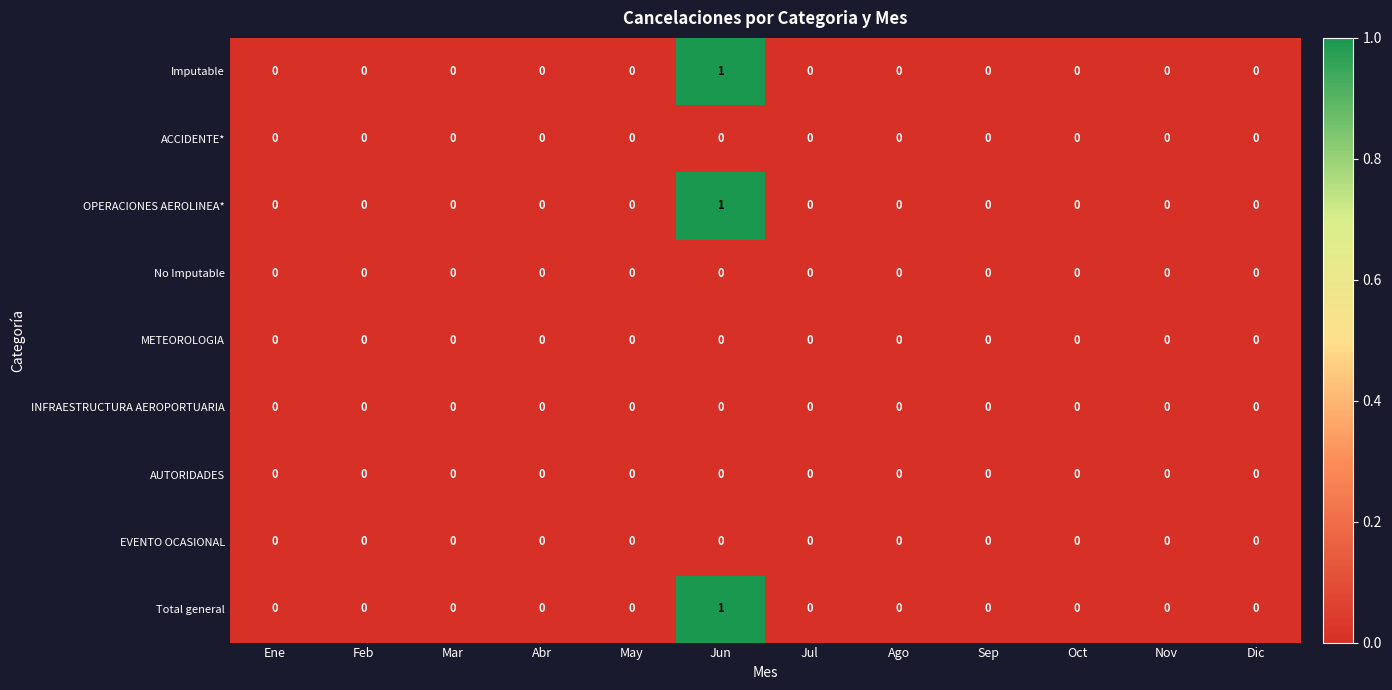

At which category is the sum across all series the highest?

Jun